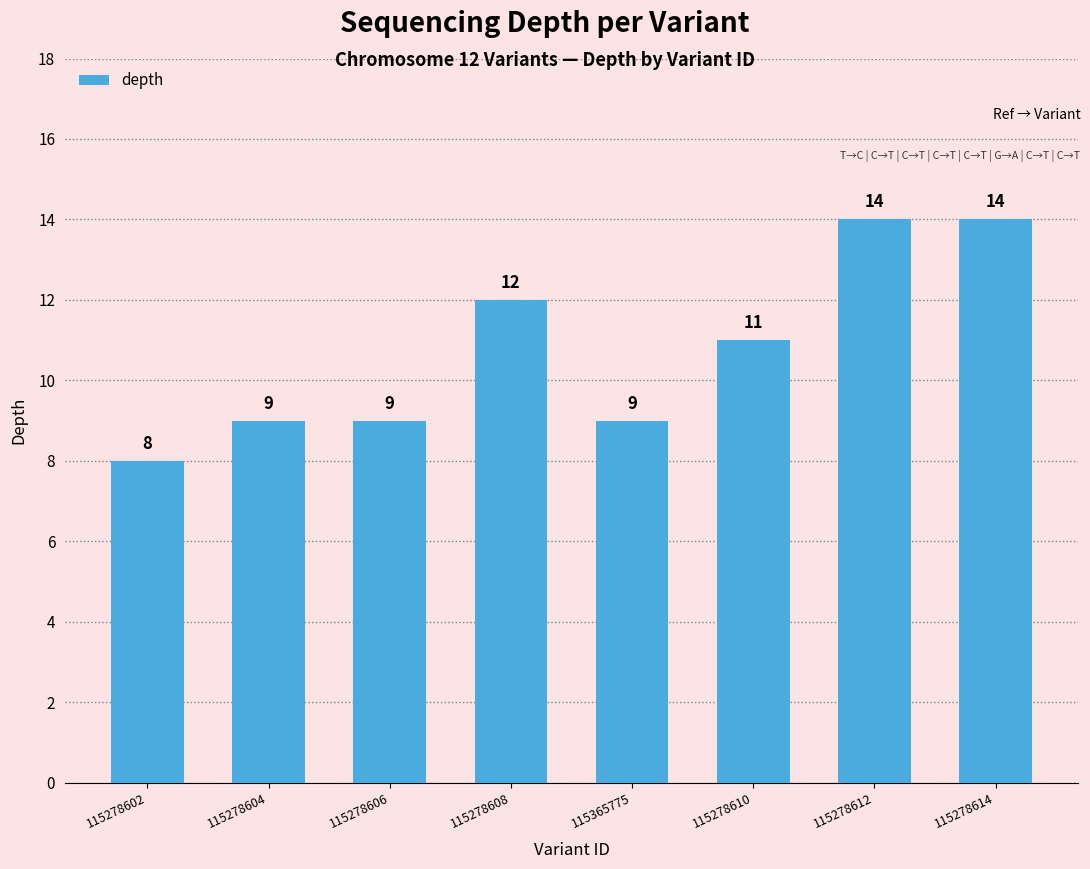

Does the chart contain any negative values?

No